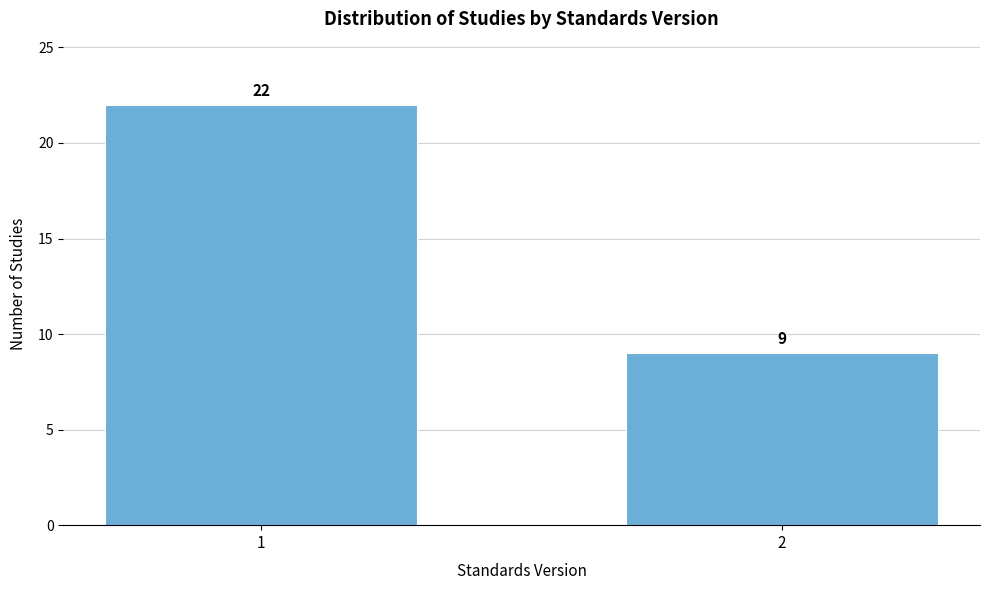

Reading right to left, extract all data points from this chart.

2=9	1=22